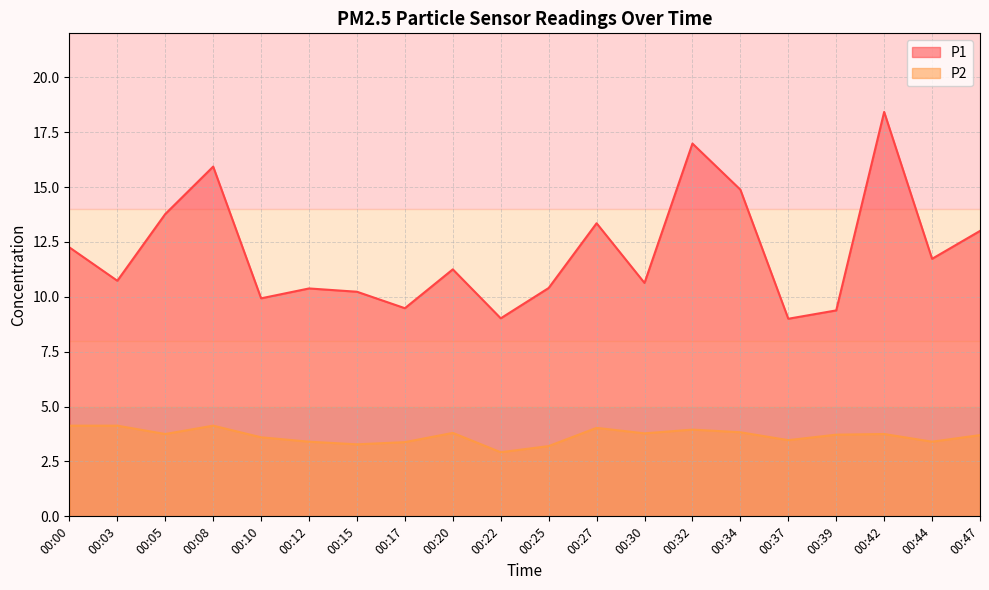

What is the minimum value shown in the chart?

2.9